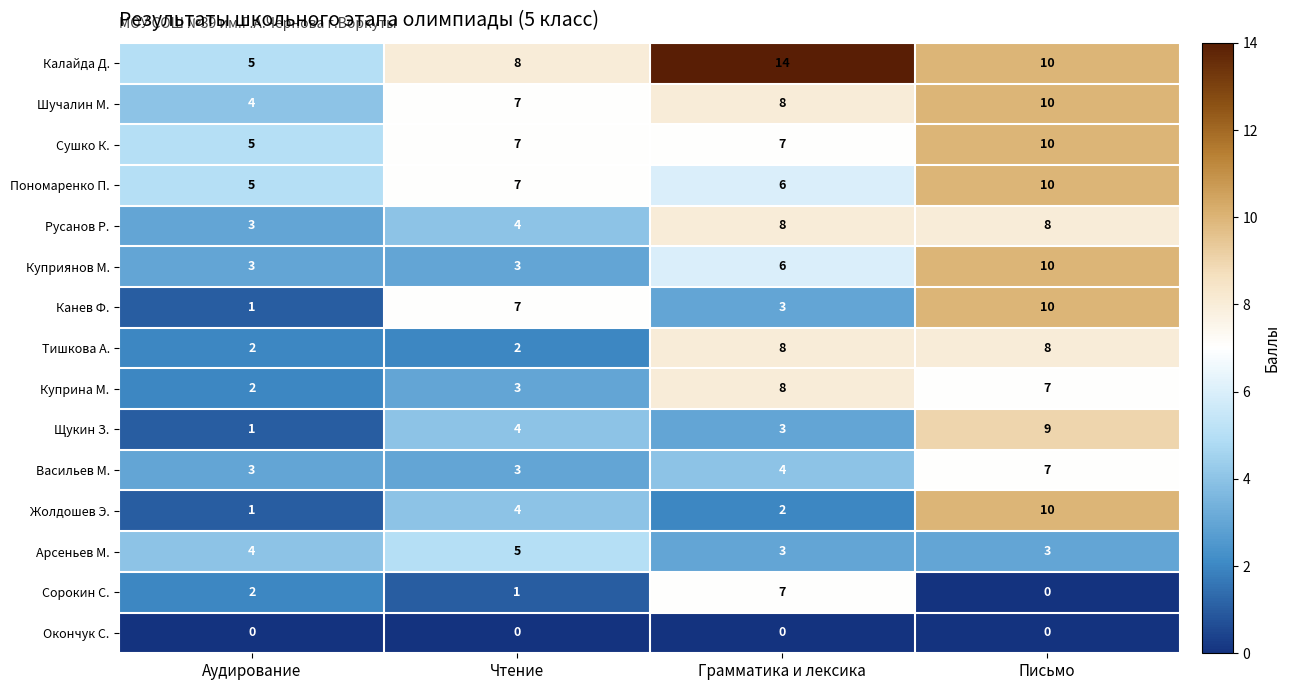

At which category does the chart reach its peak across all series?

Грамматика и лексика